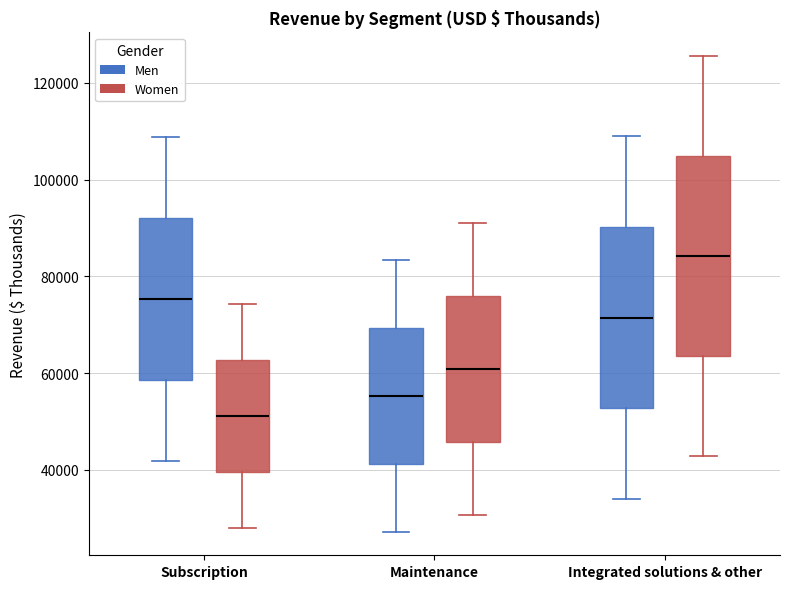

Comparing the boxes themselves (not the whiskers), which one is the tallest?

Integrated solutions & other (Women)